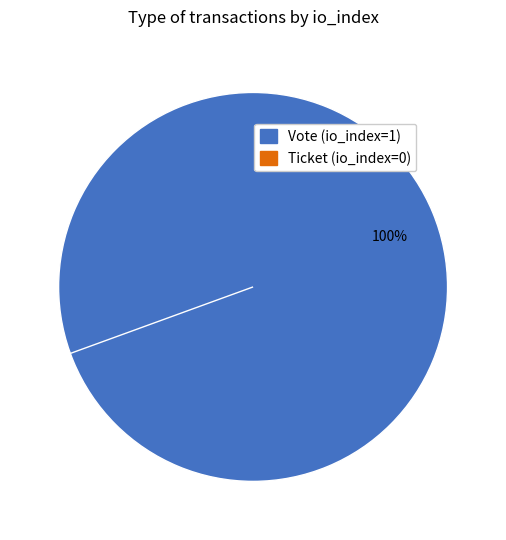

Is the sum of Vote (io_index=1) and Ticket (io_index=0) greater than half?

Yes